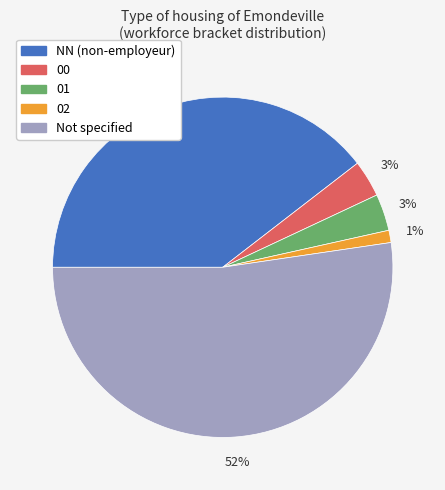

To the nearest percent, what is the average slice percentage?

20%